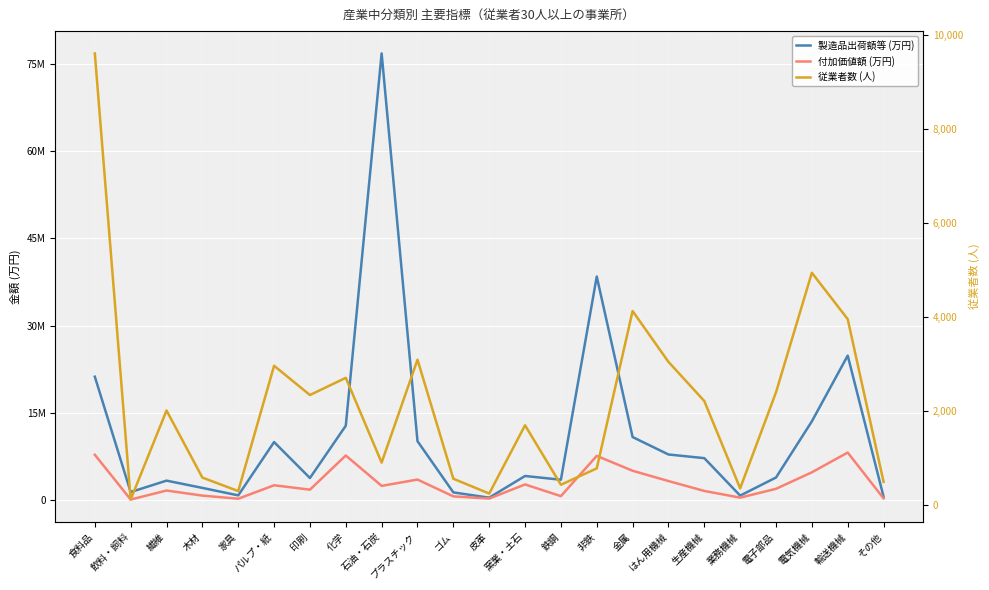

What are all the series names shown in the legend?

製造品出荷額等 (万円), 付加価値額 (万円), 従業者数 (人)